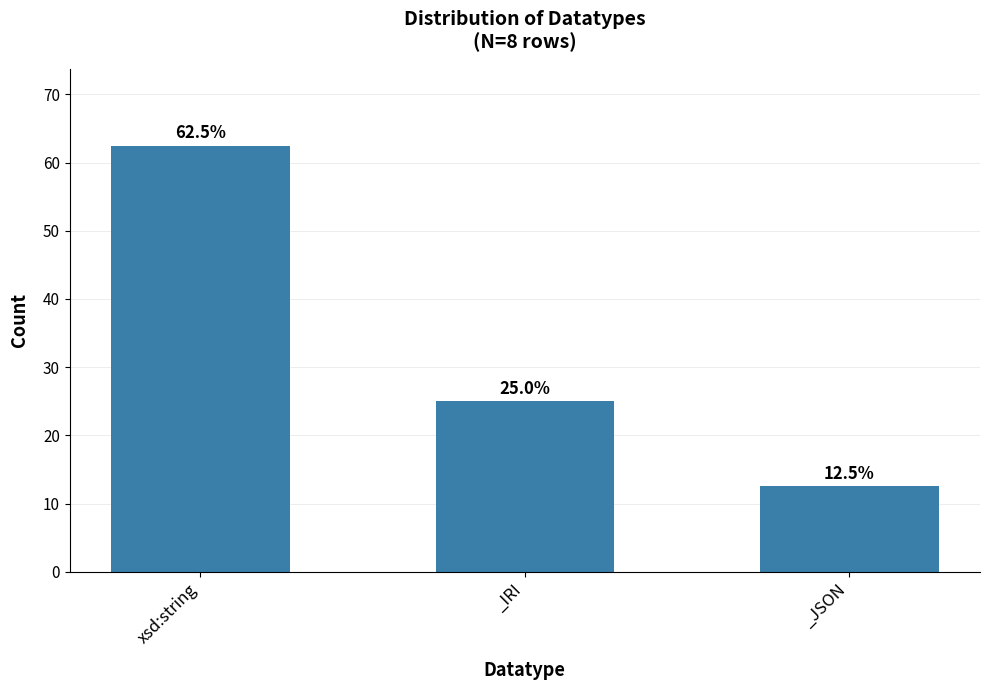

What is the sum of the values at _IRI and _JSON?

37.5